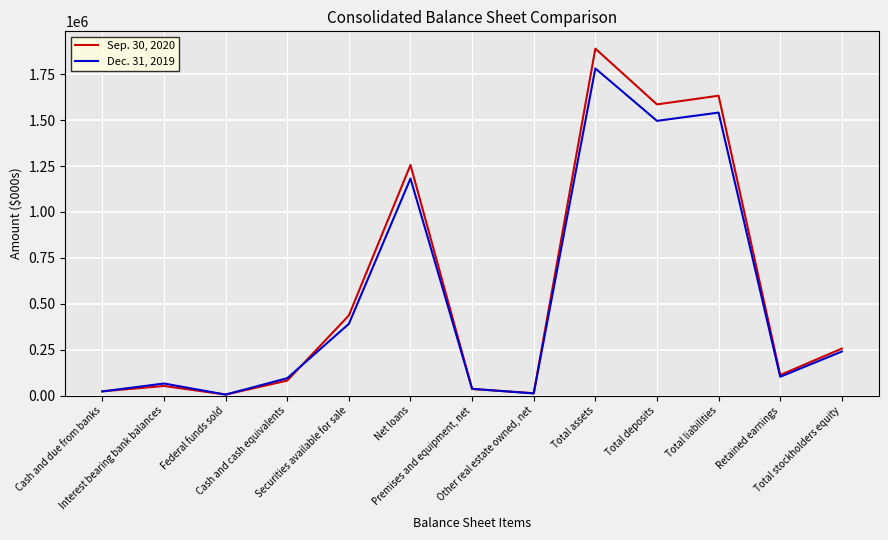

Where does the Sep. 30, 2020 series first go above 112639?

Securities available for sale